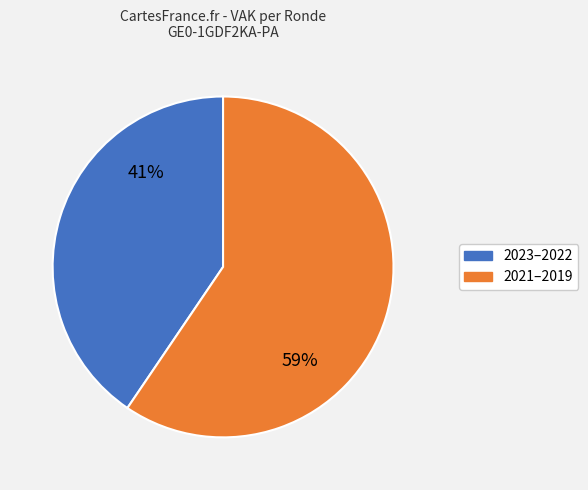

The 2021–2019 slice represents 59% of the pie. True or false?

True